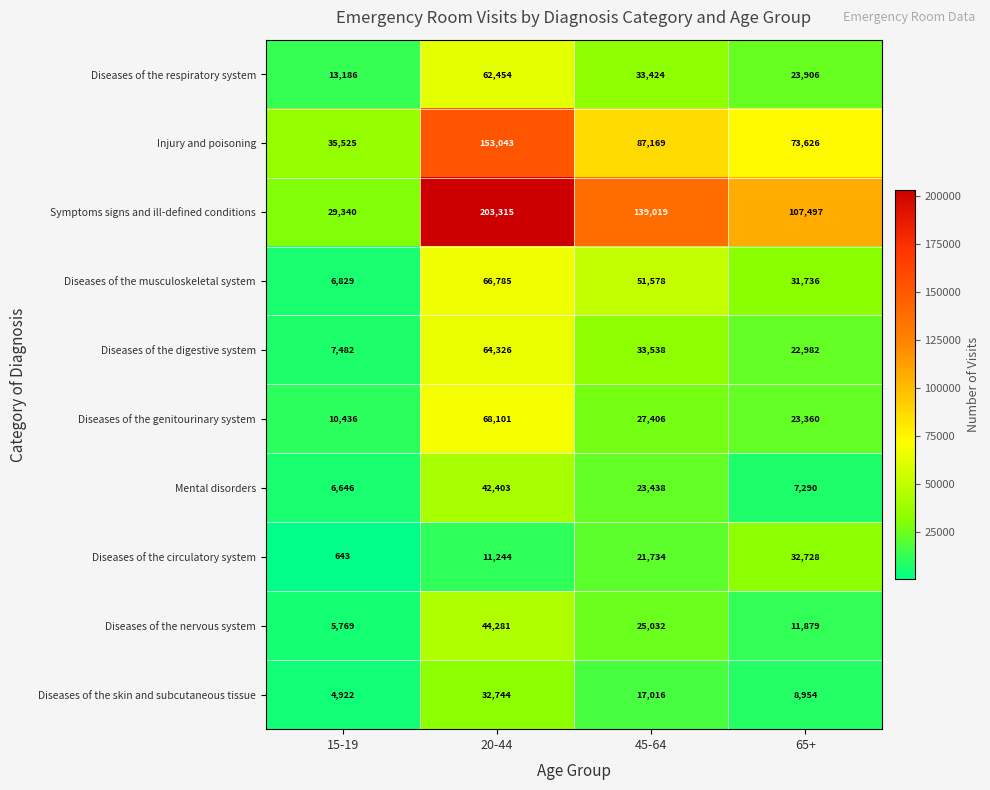

Between 15-19 and 20-44, which series saw the biggest shift?

Symptoms signs and ill-defined conditions